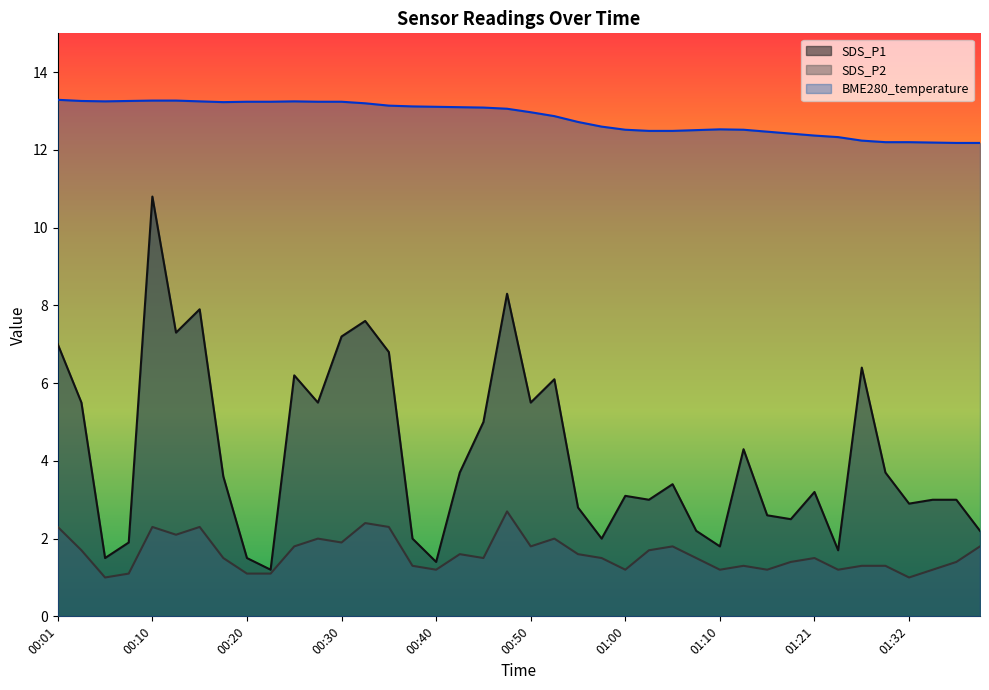

What is the value of the SDS_P1 point at the 31st from the left?

2.6